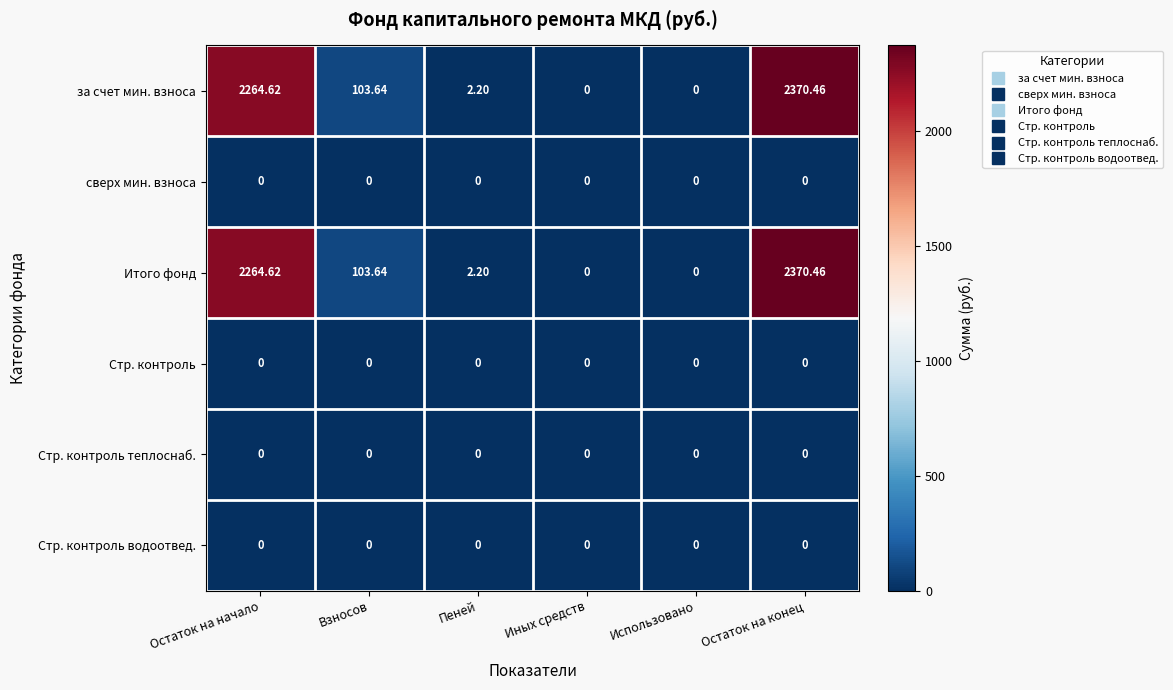

What is the difference between the highest and lowest values at Остаток на начало?

2264.6